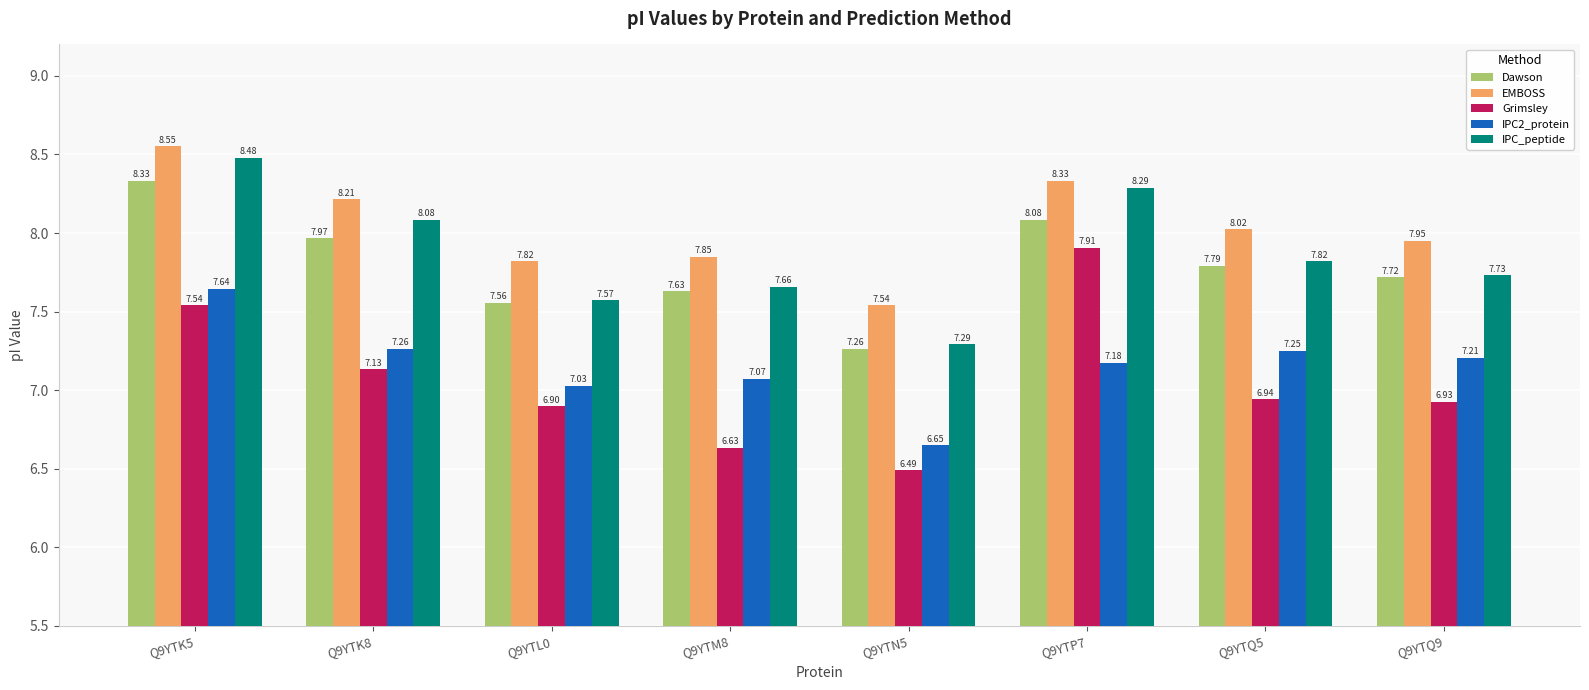

What is the label of the 7th bar from the right?

Q9YTK8